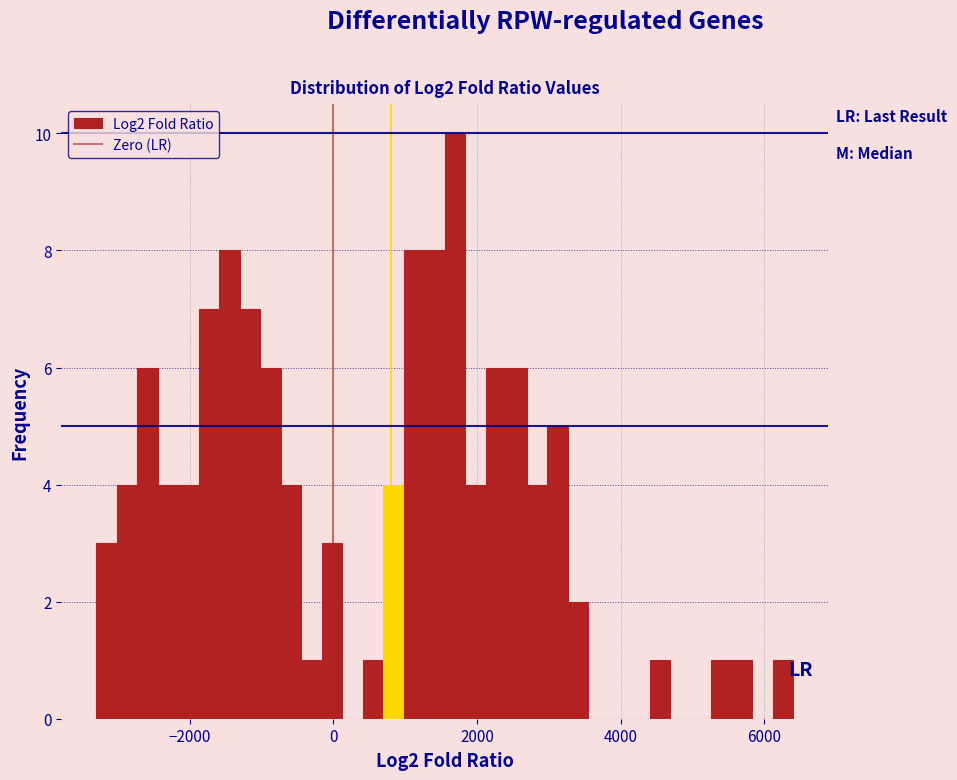

Read against the x-axis, roughly where is the centre of the tallest bar?

1600